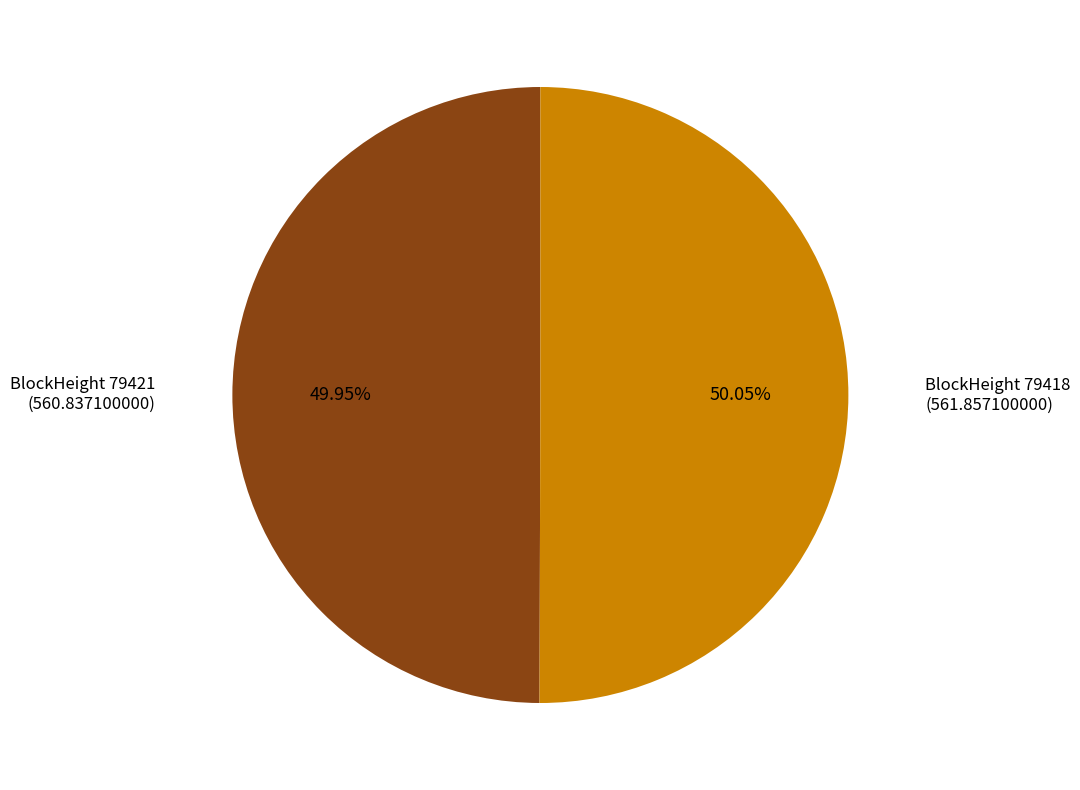

Is there any slice that represents more than half of the pie?

Yes